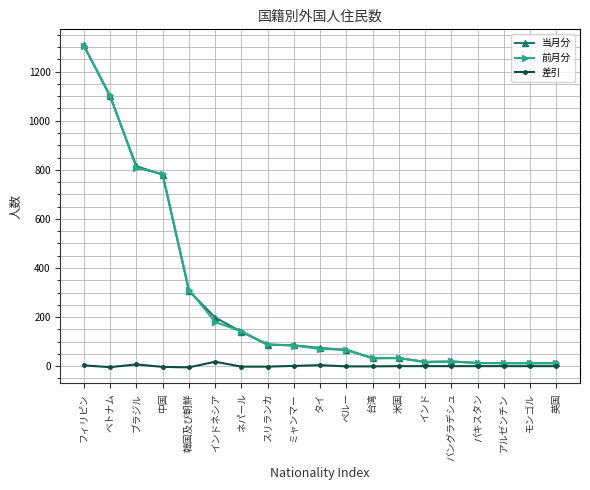

At which label is 当月分 closest to 659?

中国